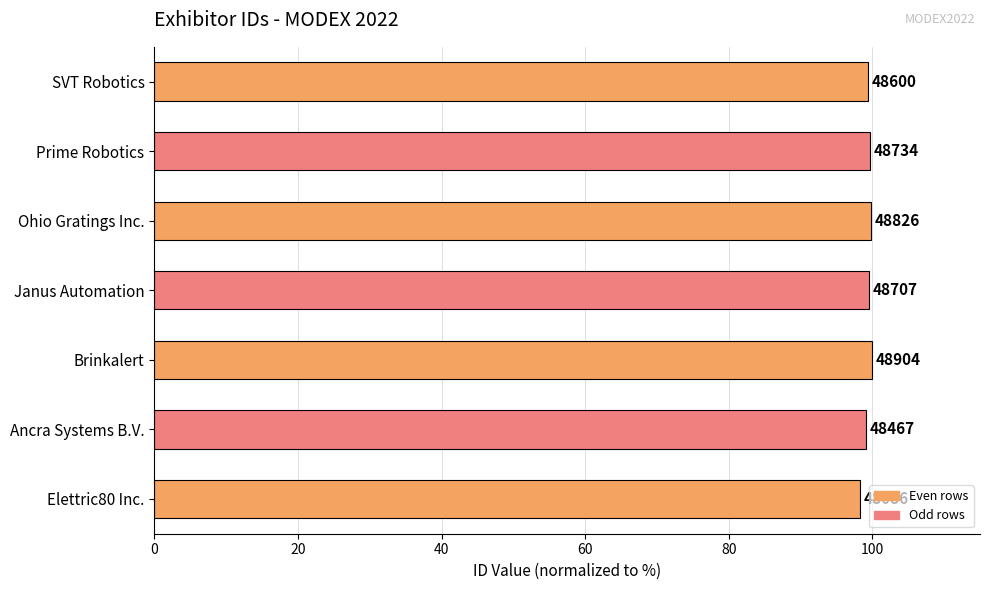

How many bars are there in total?

7